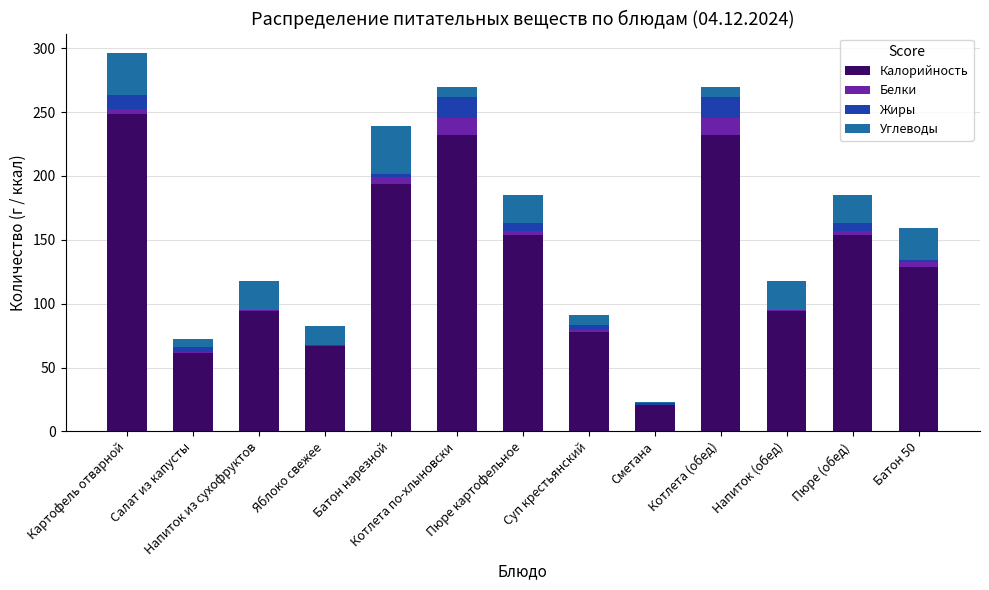

At which category is the sum across all series the highest?

Картофель отварной